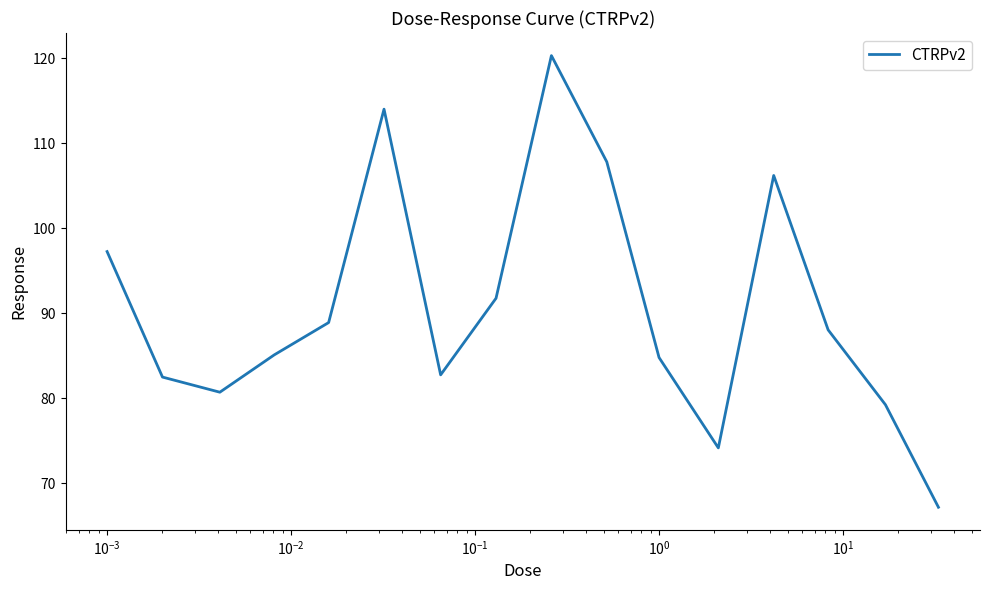

What is the maximum value shown in the chart?

120.3